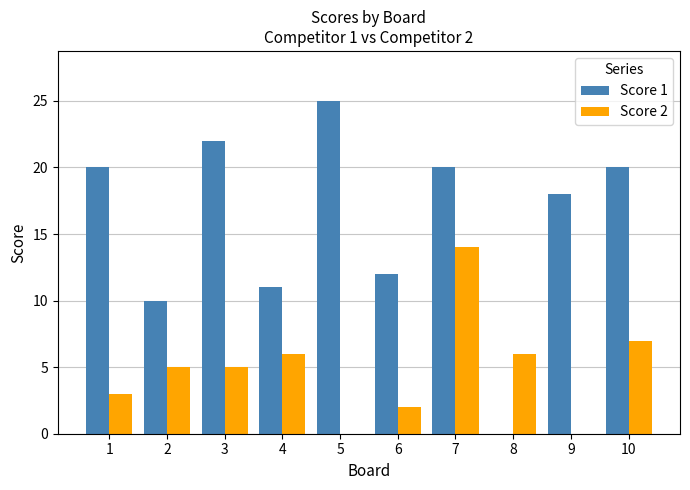

Which series has the largest total across all categories?

Score 1